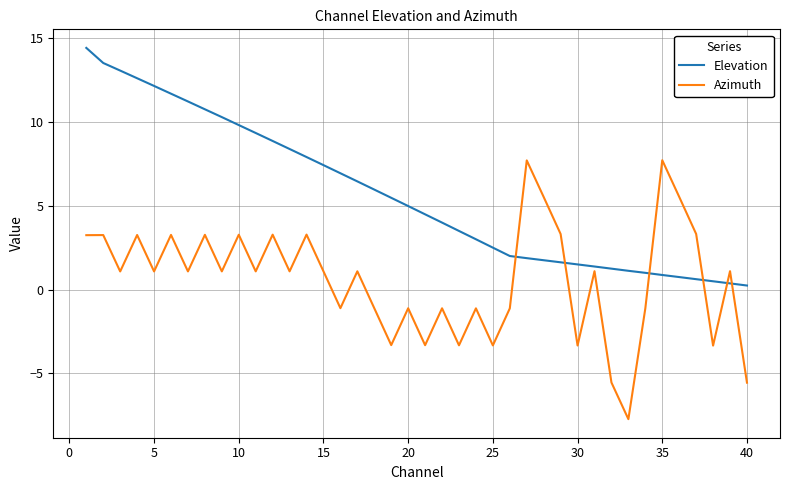

Count the number of data series in this chart.

2